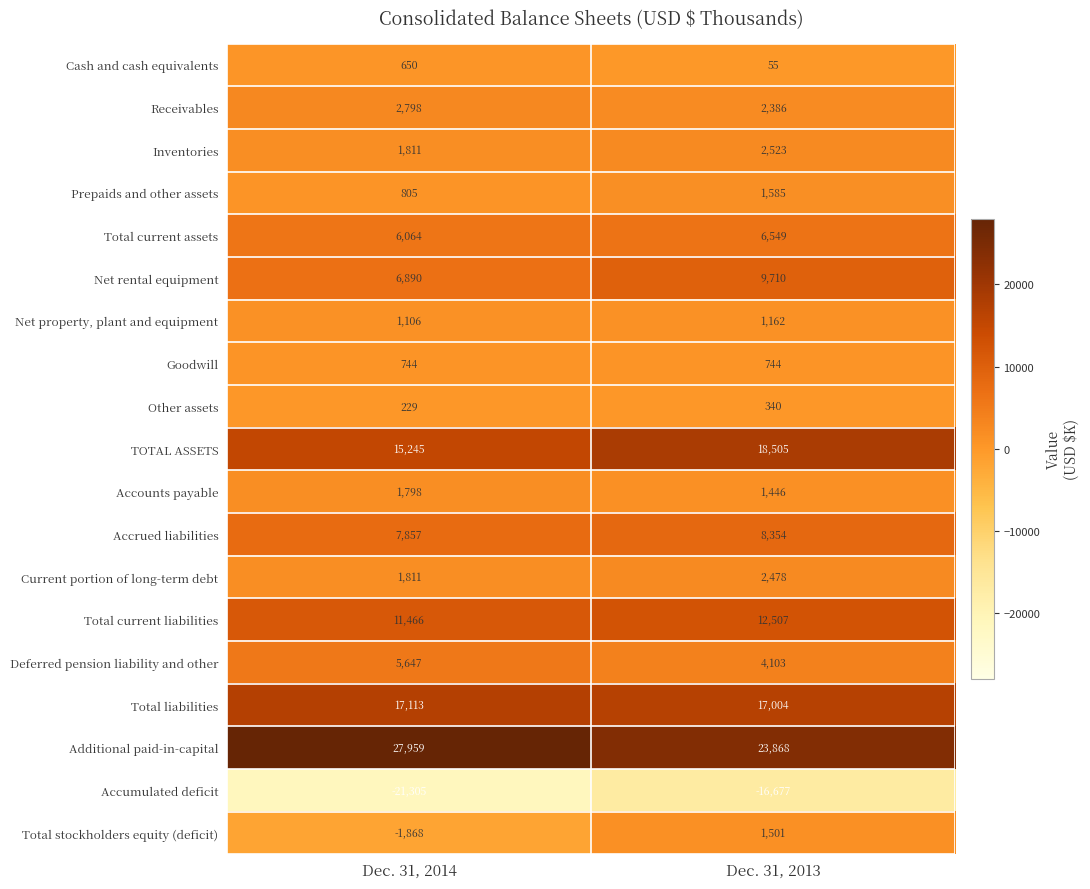

Which series has the largest total across all categories?

Additional paid-in-capital